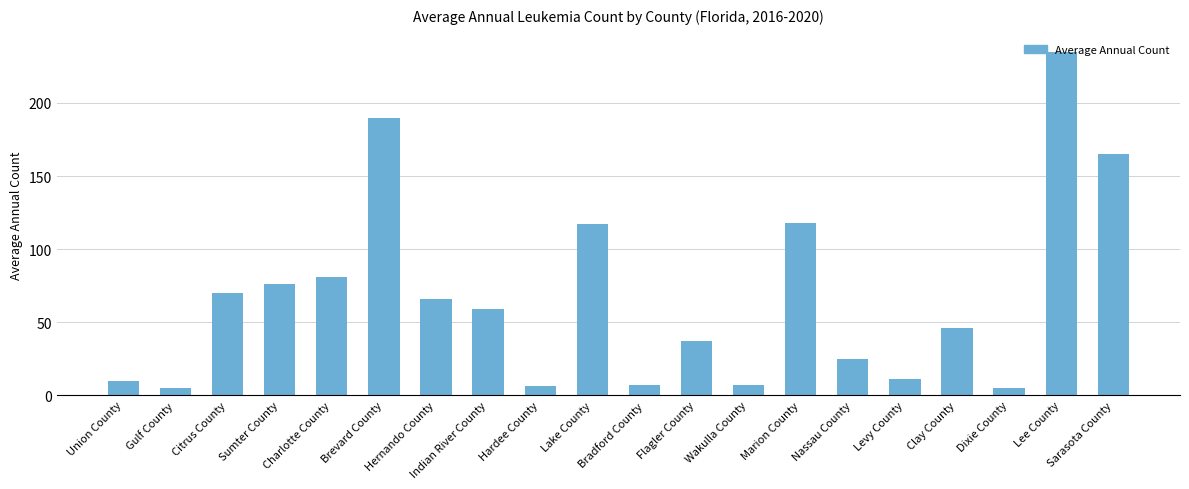

Reading left to right, extract all data points from this chart.

Union County=10	Gulf County=5	Citrus County=70	Sumter County=76	Charlotte County=81	Brevard County=190	Hernando County=66	Indian River County=59	Hardee County=6	Lake County=117	Bradford County=7	Flagler County=37	Wakulla County=7	Marion County=118	Nassau County=25	Levy County=11	Clay County=46	Dixie County=5	Lee County=235	Sarasota County=165